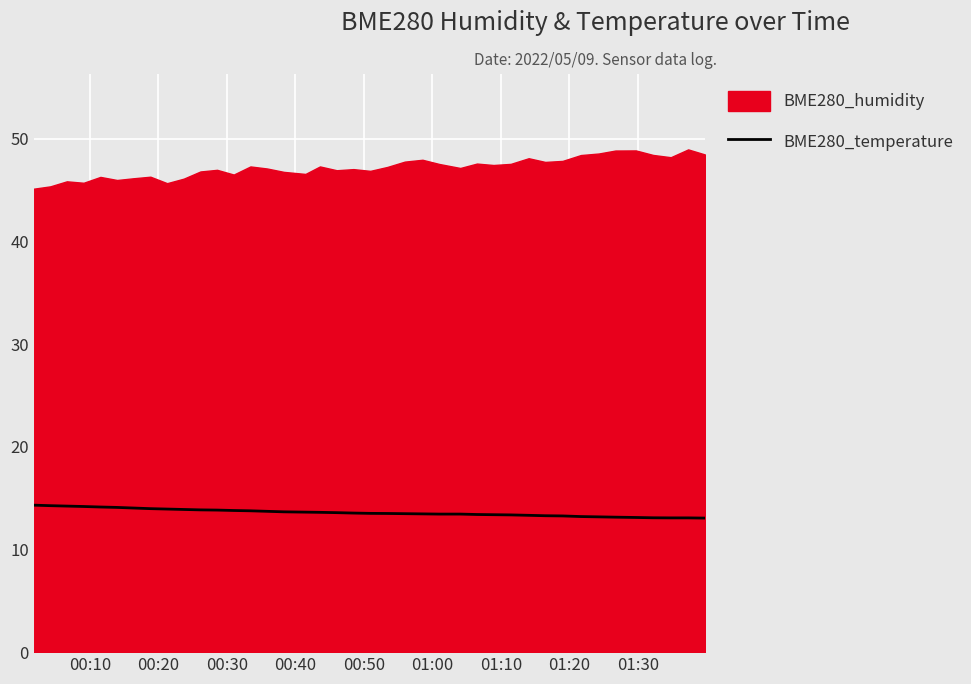

Rank the series by their maximum value, from lowest to highest.

BME280_temperature, BME280_humidity